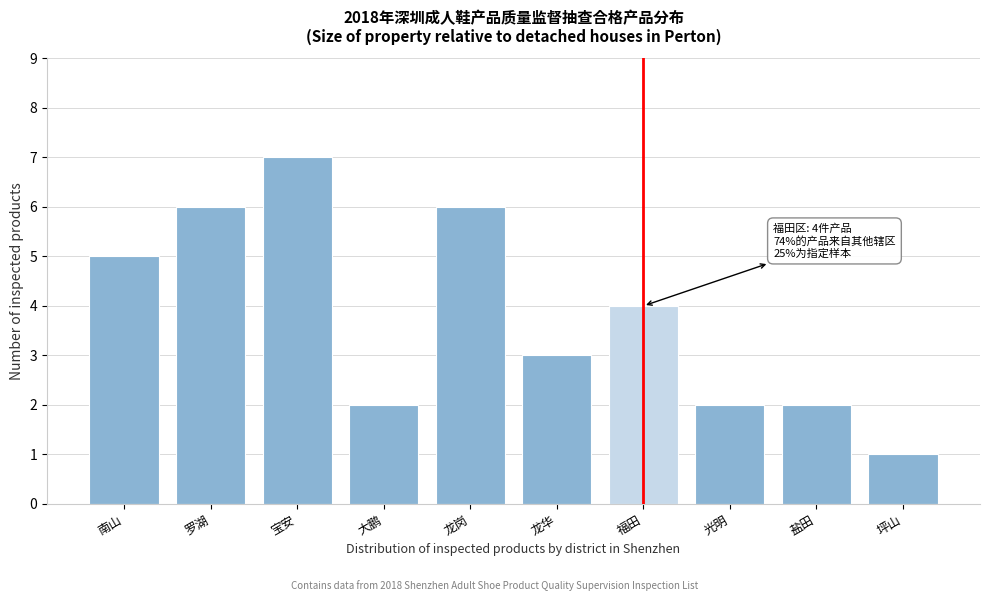

Reading left to right, extract all data points from this chart.

南山=5	罗湖=6	宝安=7	大鹏=2	龙岗=6	龙华=3	福田=4	光明=2	盐田=2	坪山=1